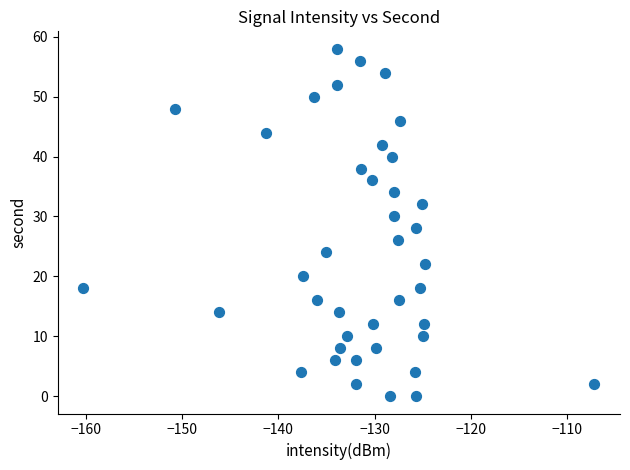

What is the range of Y values (max minus min)?

58